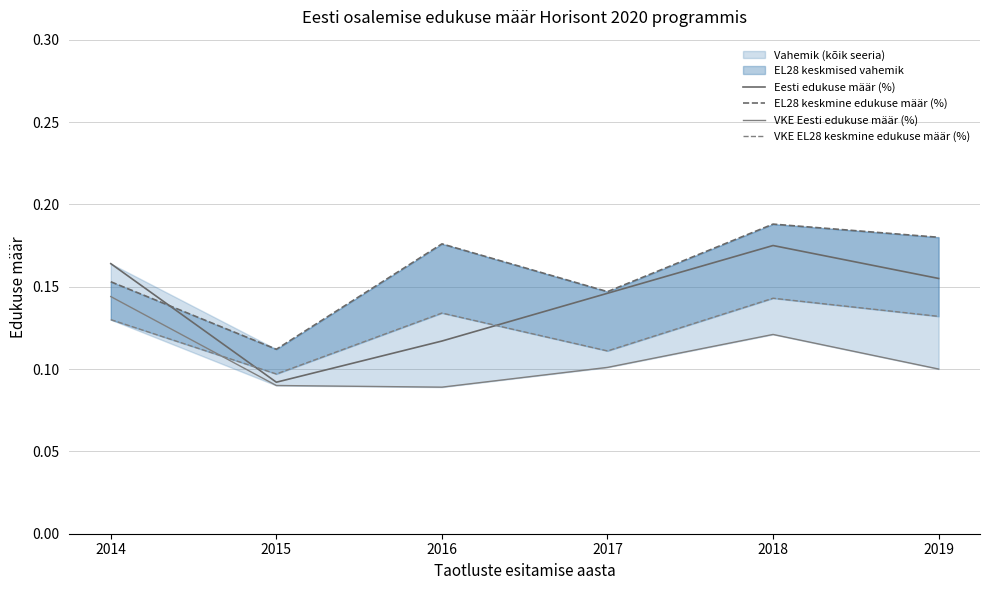

Reading left to right, transcribe all the data shown in this chart.

Eesti edukuse määr (%): 2014=0.2	2015=0.1	2016=0.1	2017=0.1	2018=0.2	2019=0.2
EL28 keskmine edukuse määr (%): 2014=0.2	2015=0.1	2016=0.2	2017=0.1	2018=0.2	2019=0.2
VKE Eesti edukuse määr (%): 2014=0.1	2015=0.1	2016=0.1	2017=0.1	2018=0.1	2019=0.1
VKE EL28 keskmine edukuse määr (%): 2014=0.1	2015=0.1	2016=0.1	2017=0.1	2018=0.1	2019=0.1